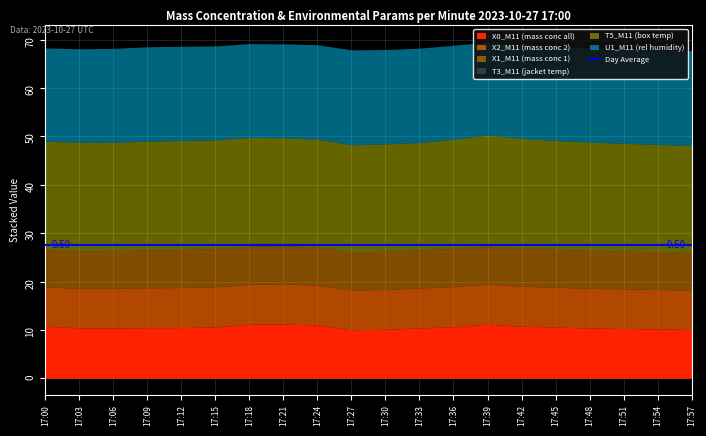

What is the difference between the maximum and minimum values in the T5_M11 (box temp) series?

0.8